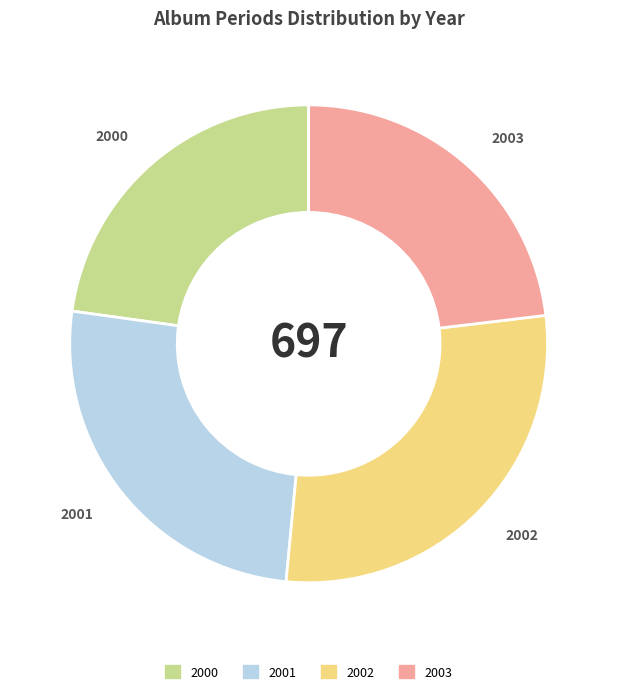

Which slice is the largest?

2002